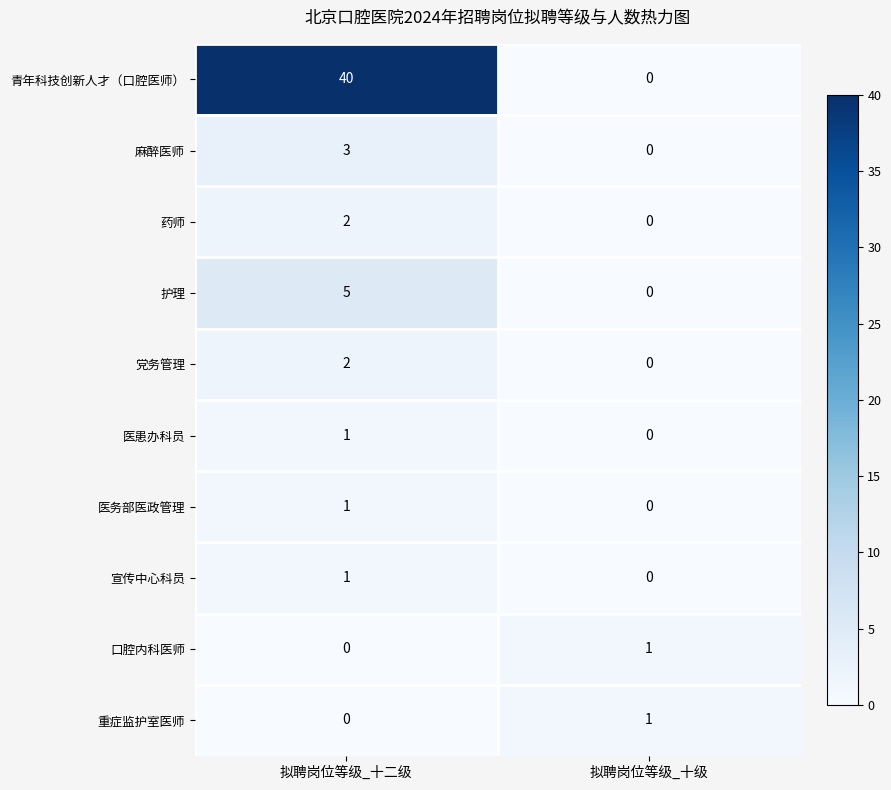

How many values in the 宣传中心科员 series are below 1?

1